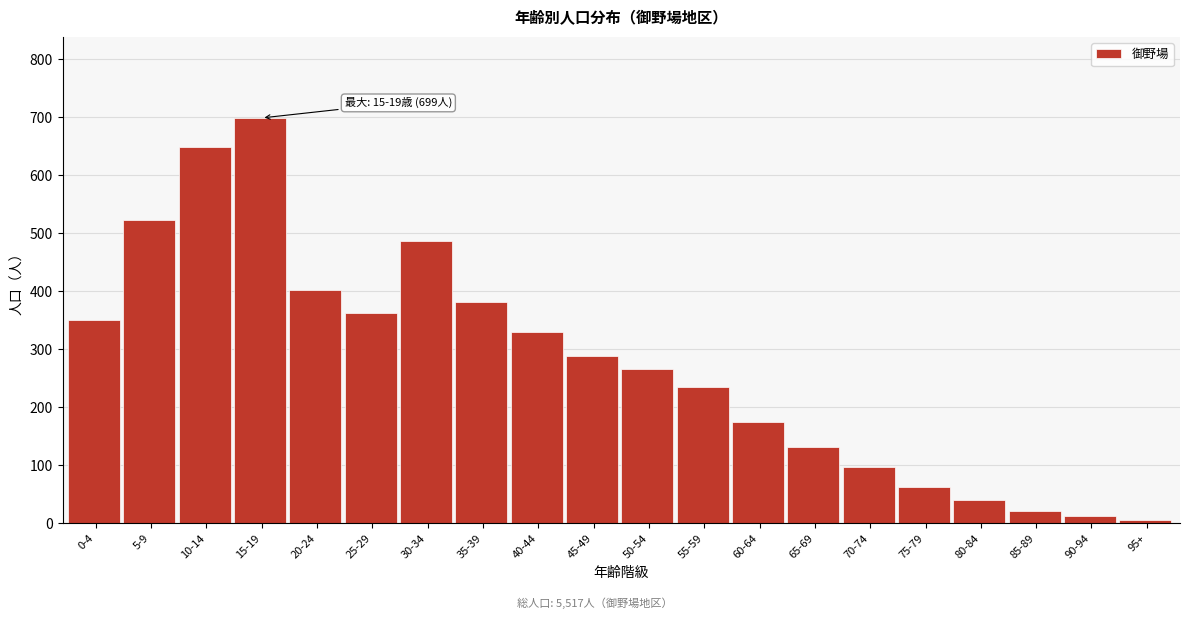

Reading left to right, transcribe all the data shown in this chart.

351	523	649	699	402	362	487	381	329	289	266	235	174	132	97	62	41	21	12	5